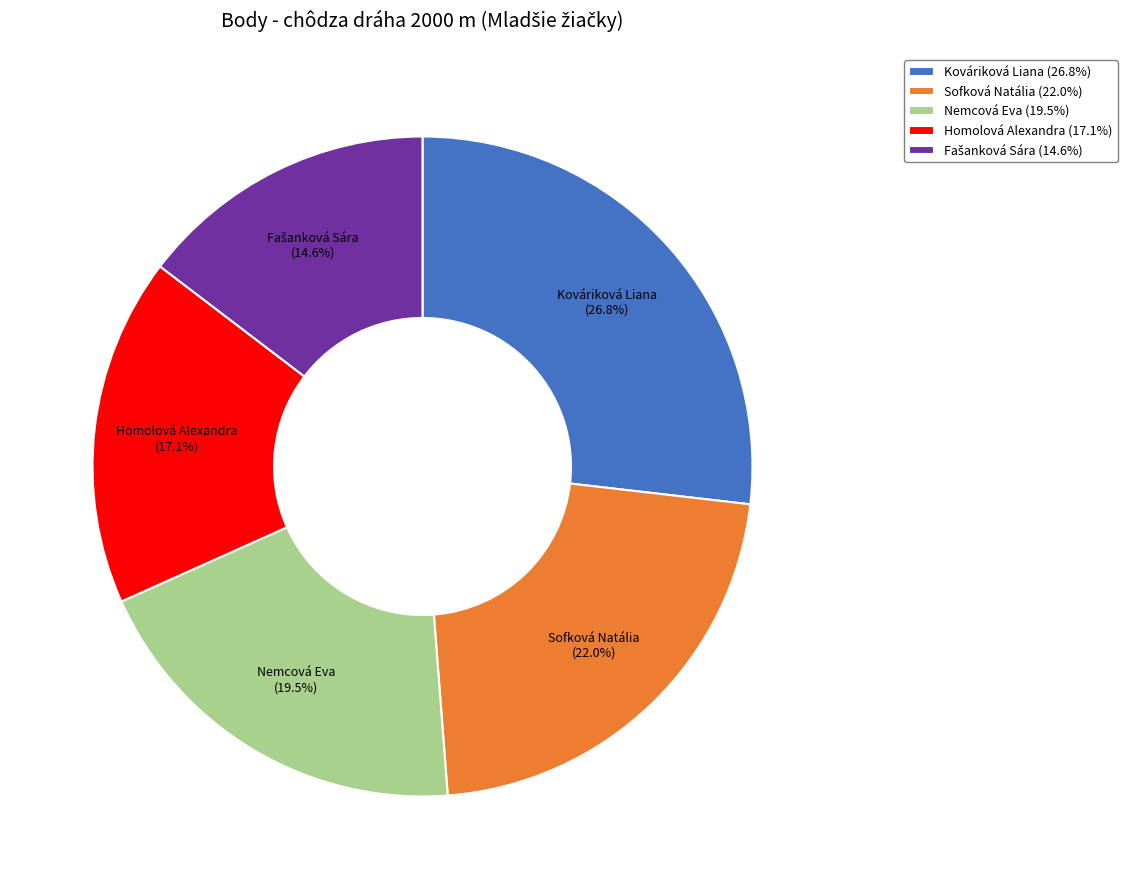

Which has a higher value, Nemcová Eva (19.5%) or Homolová Alexandra (17.1%)?

Nemcová Eva (19.5%)